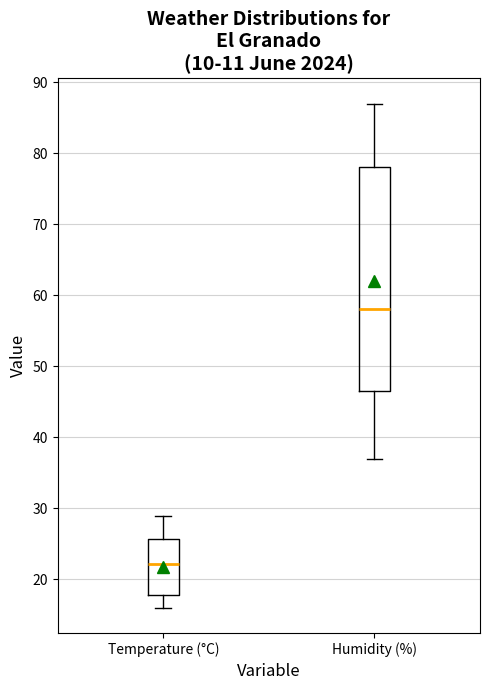

Reading left to right, read every box against the y-axis: the position of its median line, the range the box covers, and the ends of its whiskers. The values are not printed on the chart, so give them approximately, as read against the axis.

Temperature (°C): median 22, box 18 to 26, whiskers 16 to 29
Humidity (%): median 58, box 47 to 78, whiskers 37 to 87